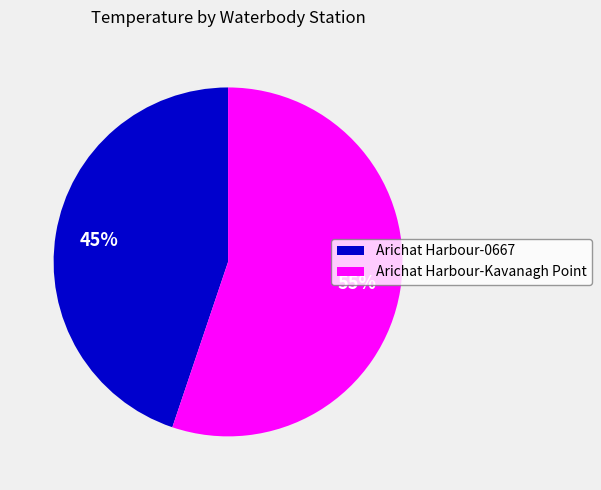

What percentage is the Arichat Harbour-Kavanagh Point slice, to the nearest percent?

55%